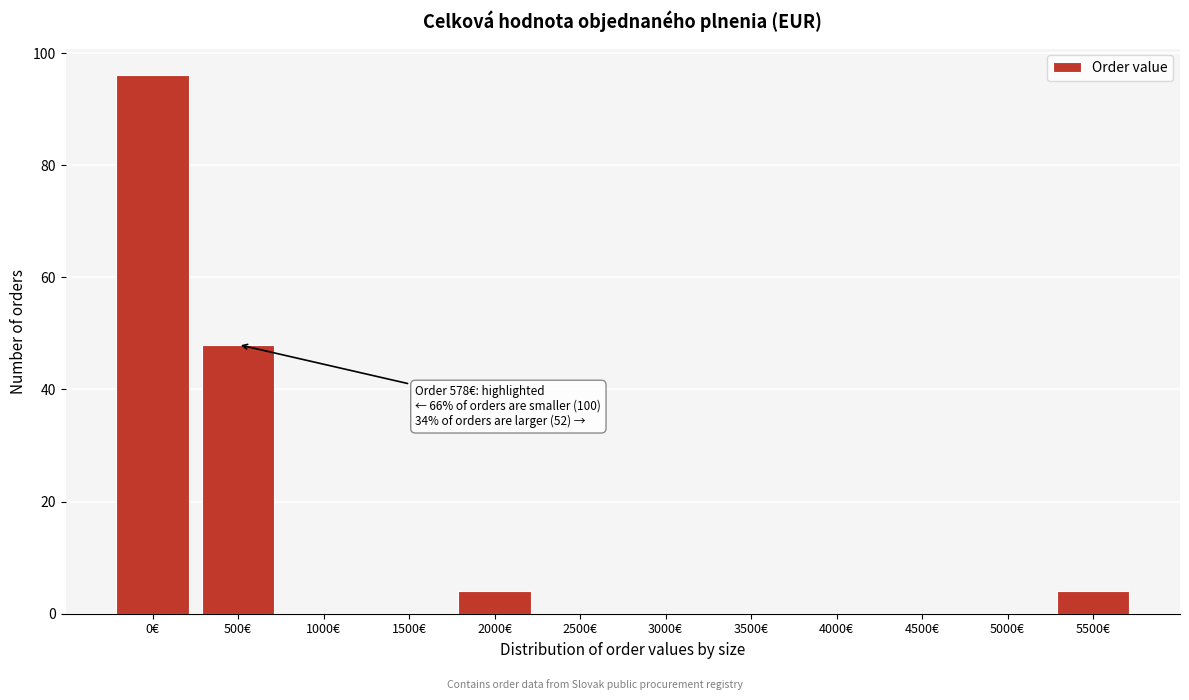

Reading left to right, what are all the values shown in this chart?

0€=96	500€=48	1000€=0	1500€=0	2000€=4	2500€=0	3000€=0	3500€=0	4000€=0	4500€=0	5000€=0	5500€=4